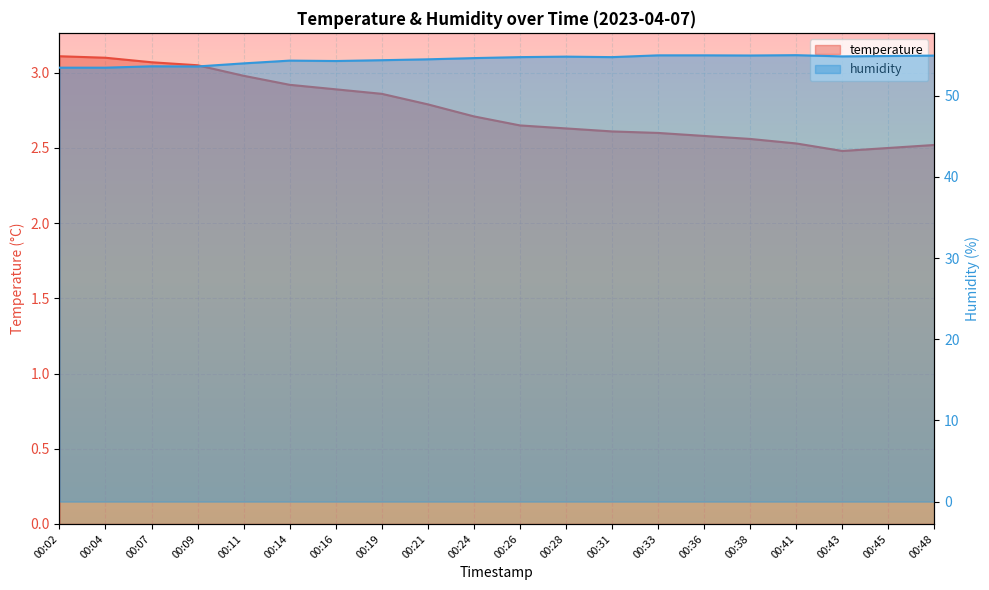

True or false: humidity and temperature cross at least once.

False